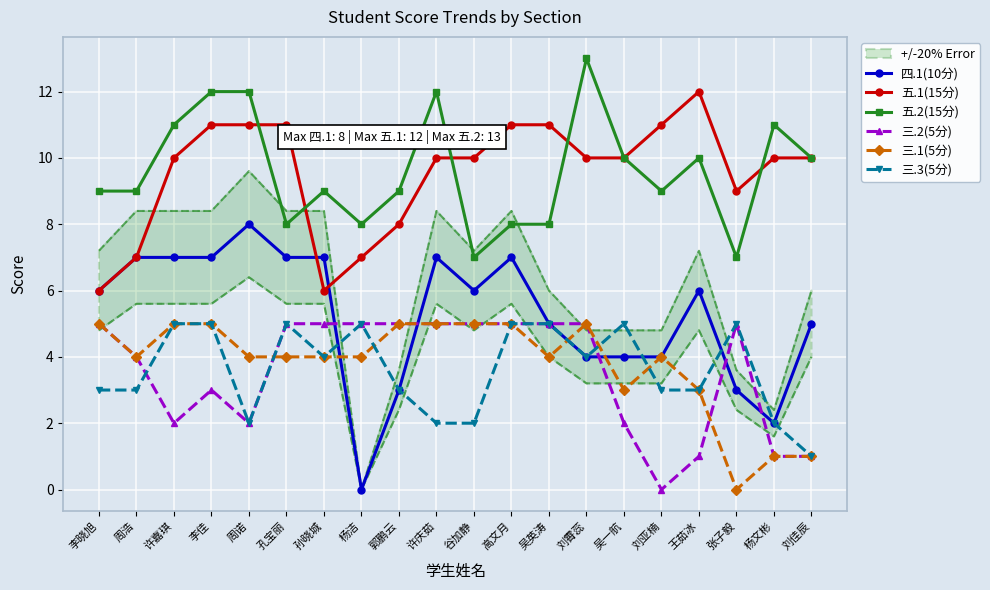

At how many categories does at least one series exceed 6?

20